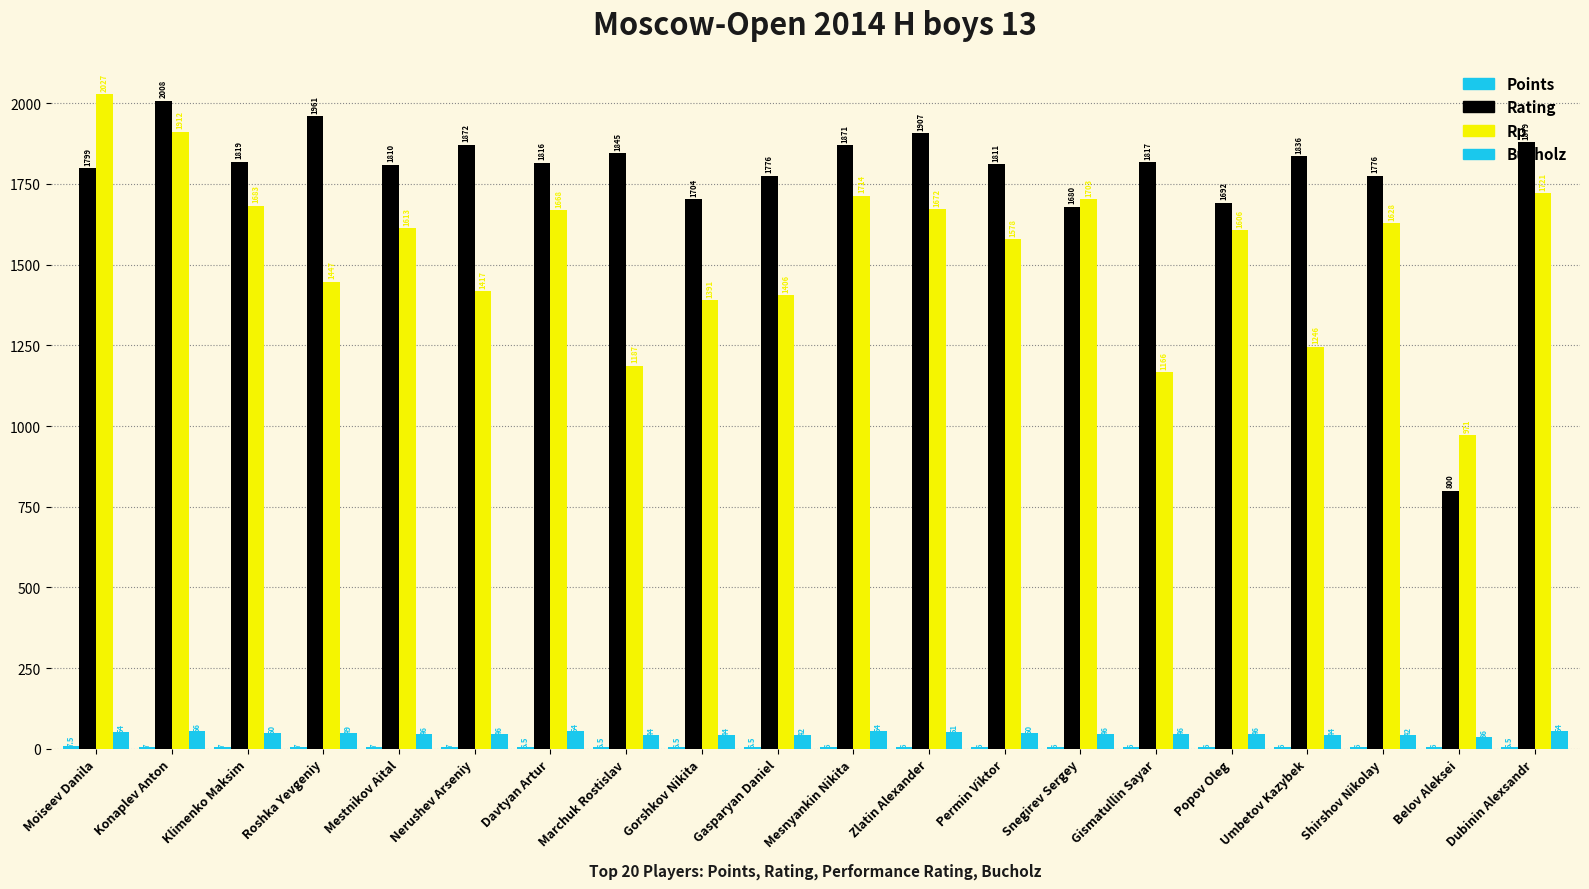

How many distinct data groups are displayed?

4